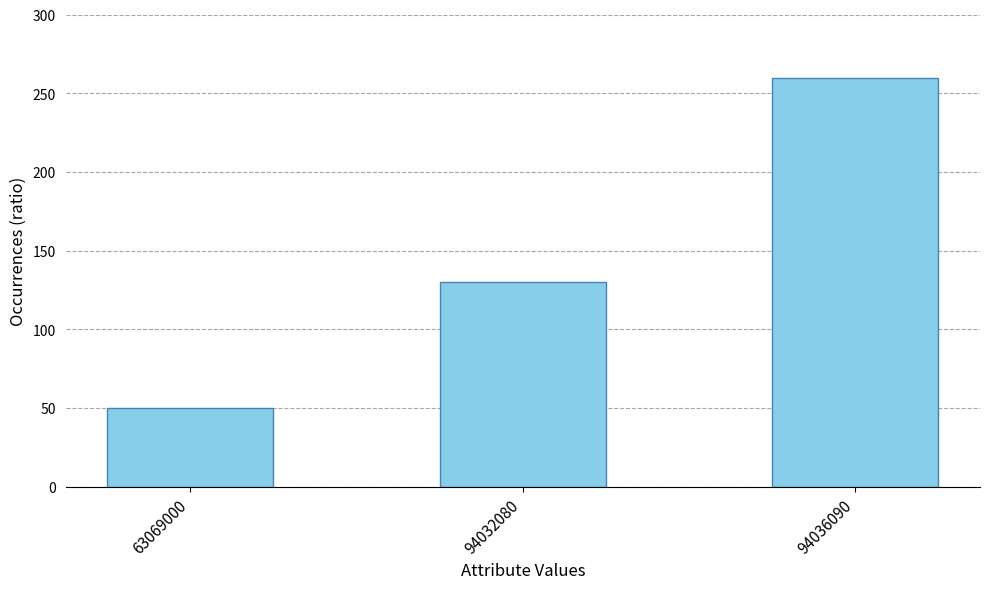

What is the greatest value displayed?

259.9